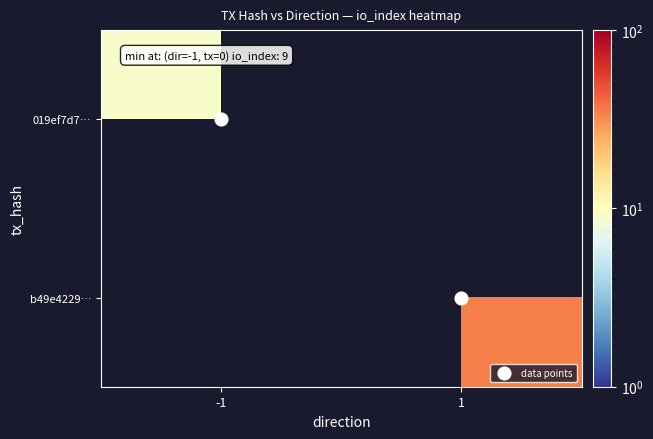

Which has a higher value, 1 or -1?

1